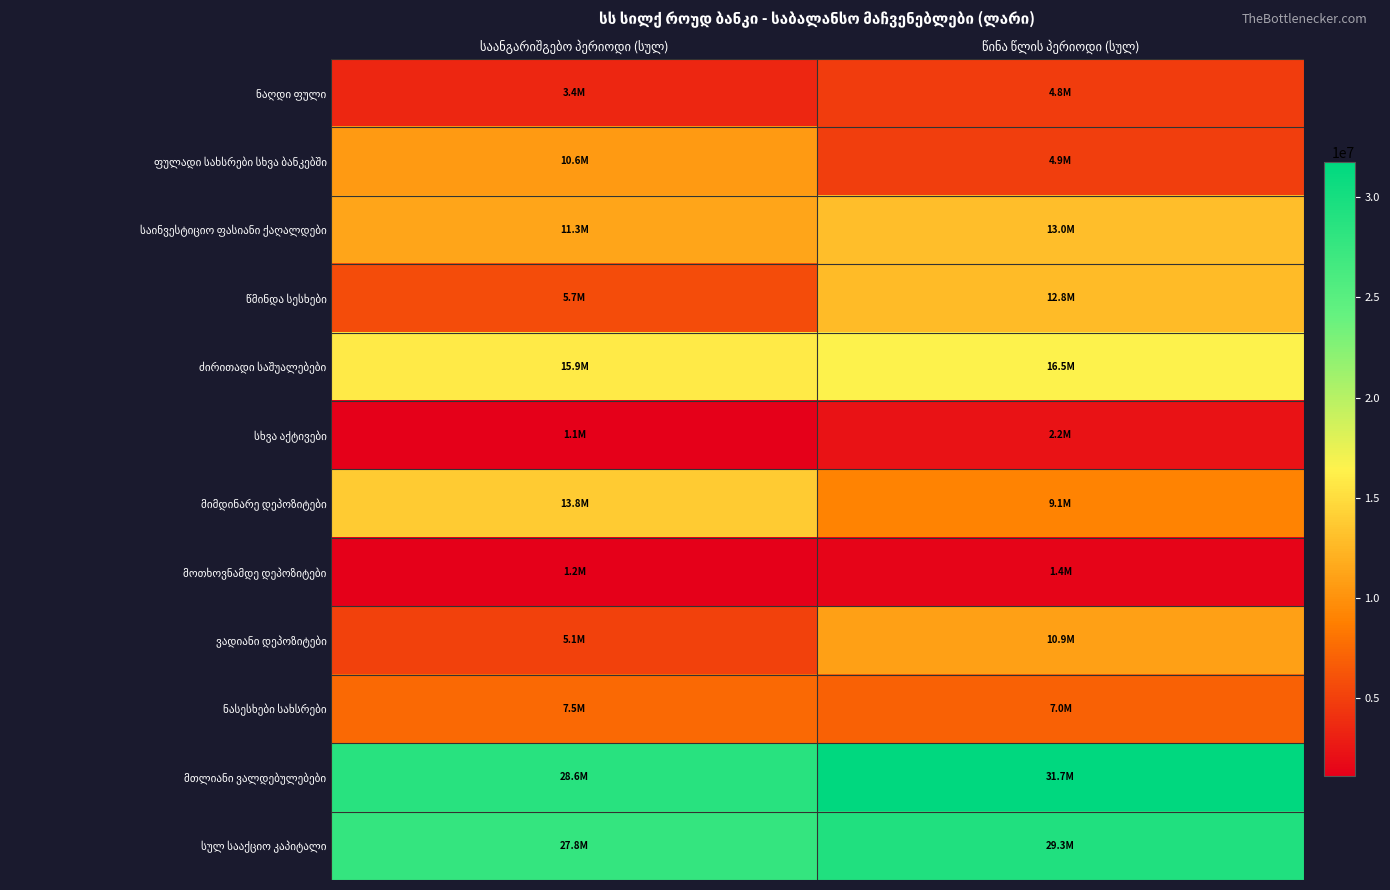

Is it true that მოთხოვნამდე დეპოზიტები equals 1190356.7 at საანგარიშგებო პერიოდი (სულ)?

True